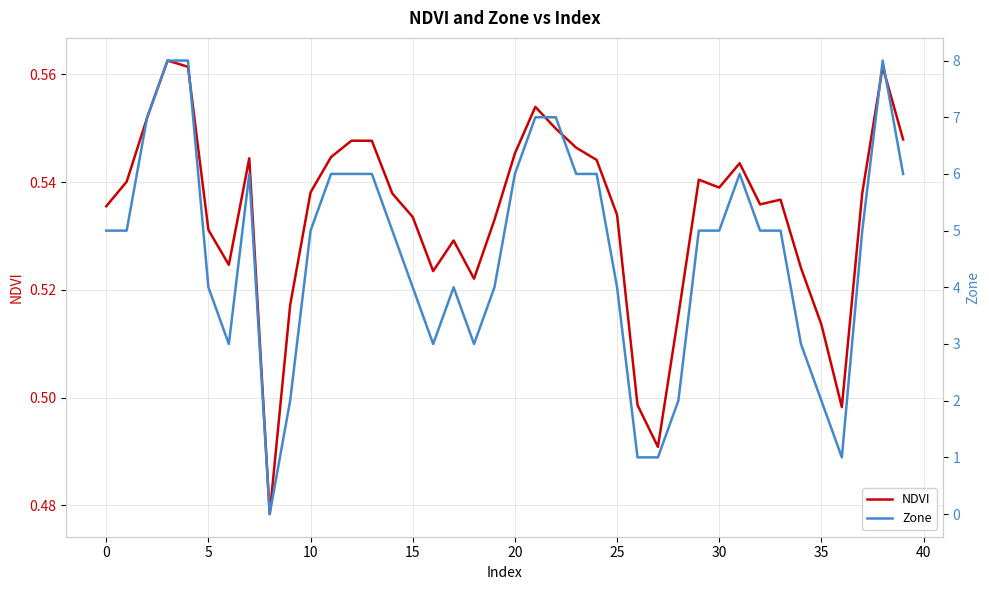

Read the Zone value at 30.

5.0